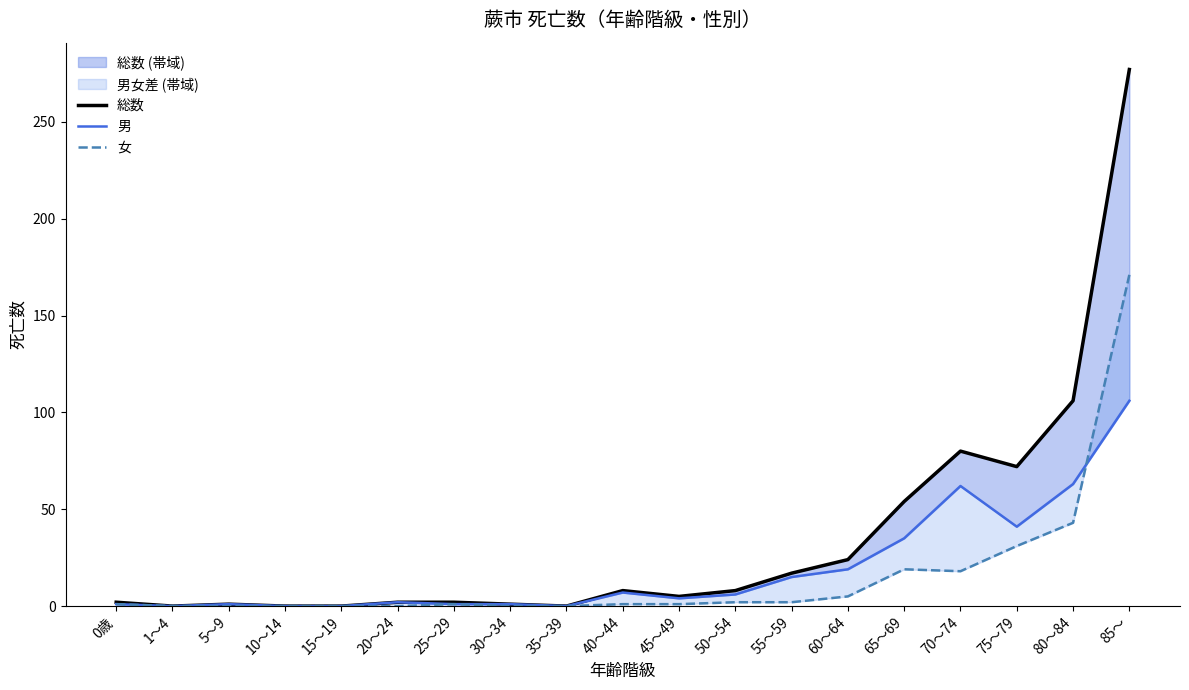

At how many categories does at least one series exceed 7?

9